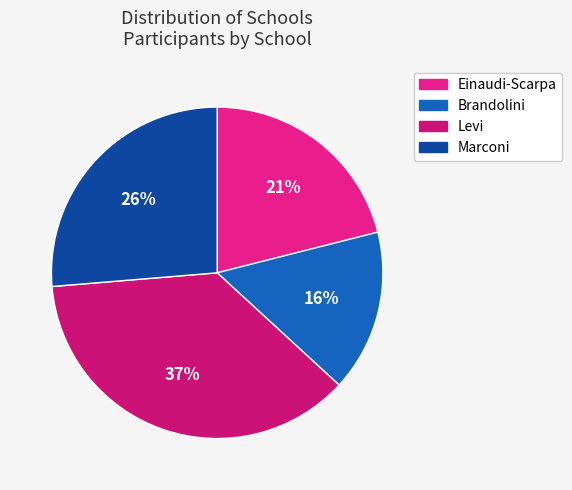

How many segments does this pie chart have?

4